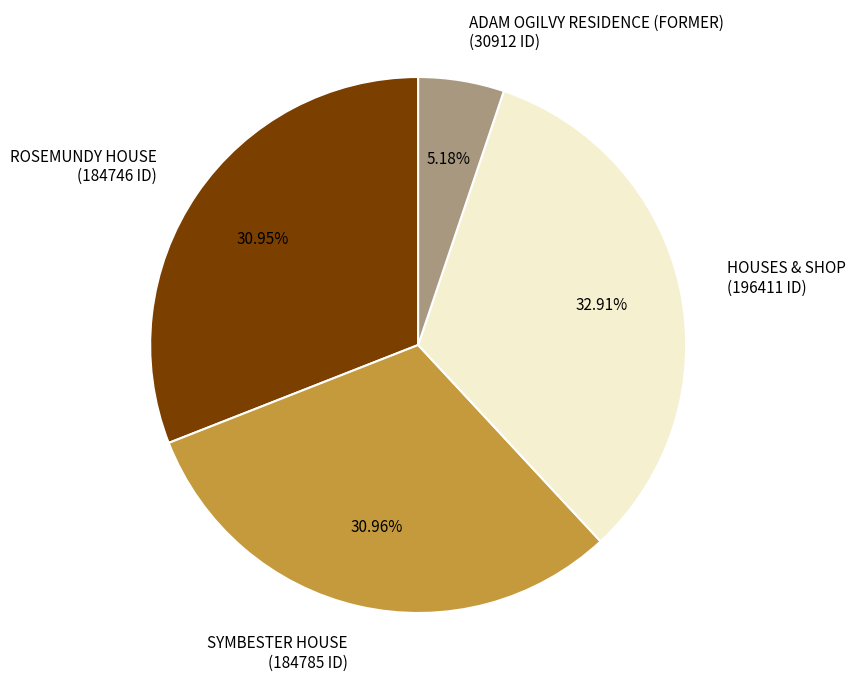

True or false: ROSEMUNDY HOUSE accounts for 42% of the total.

False